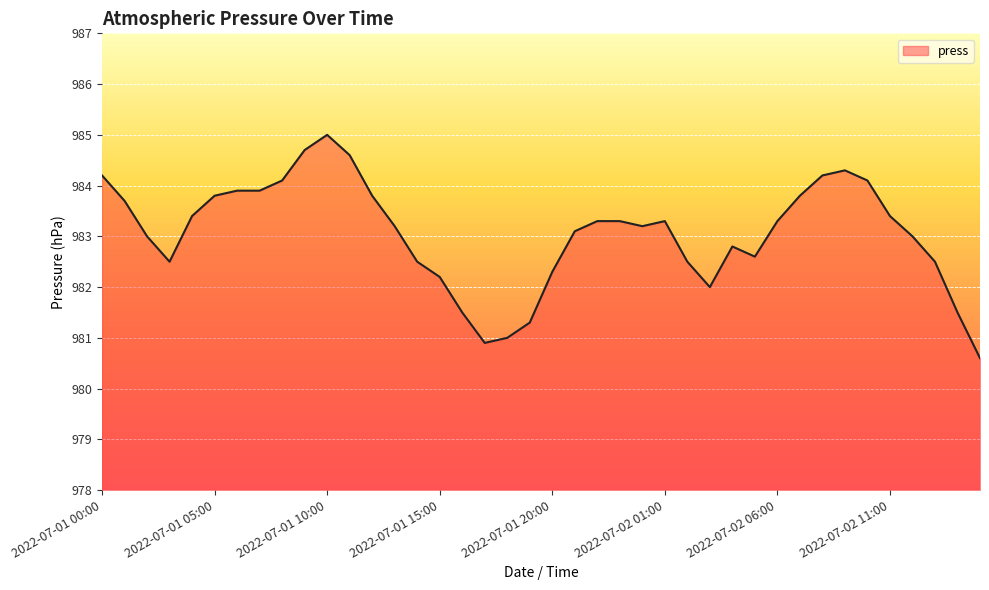

Reading left to right, list all the values displayed in this chart.

984.2	983.7	983.0	982.5	983.4	983.8	983.9	983.9	984.1	984.7	985.0	984.6	983.8	983.2	982.5	982.2	981.5	980.9	981.0	981.3	982.3	983.1	983.3	983.3	983.2	983.3	982.5	982.0	982.8	982.6	983.3	983.8	984.2	984.3	984.1	983.4	983.0	982.5	981.5	980.6